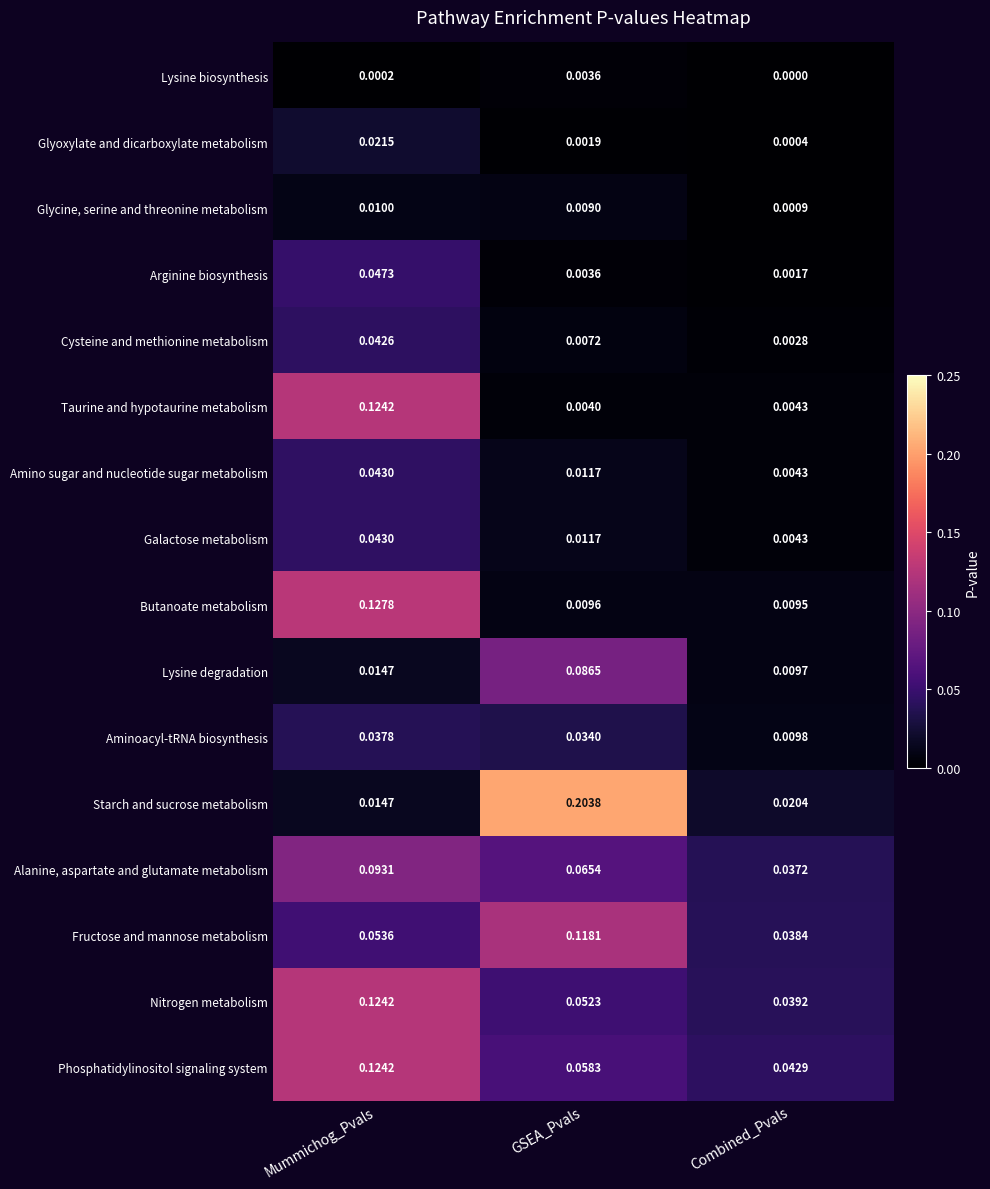

Between Mummichog_Pvals and GSEA_Pvals, which series saw the biggest shift?

Starch and sucrose metabolism